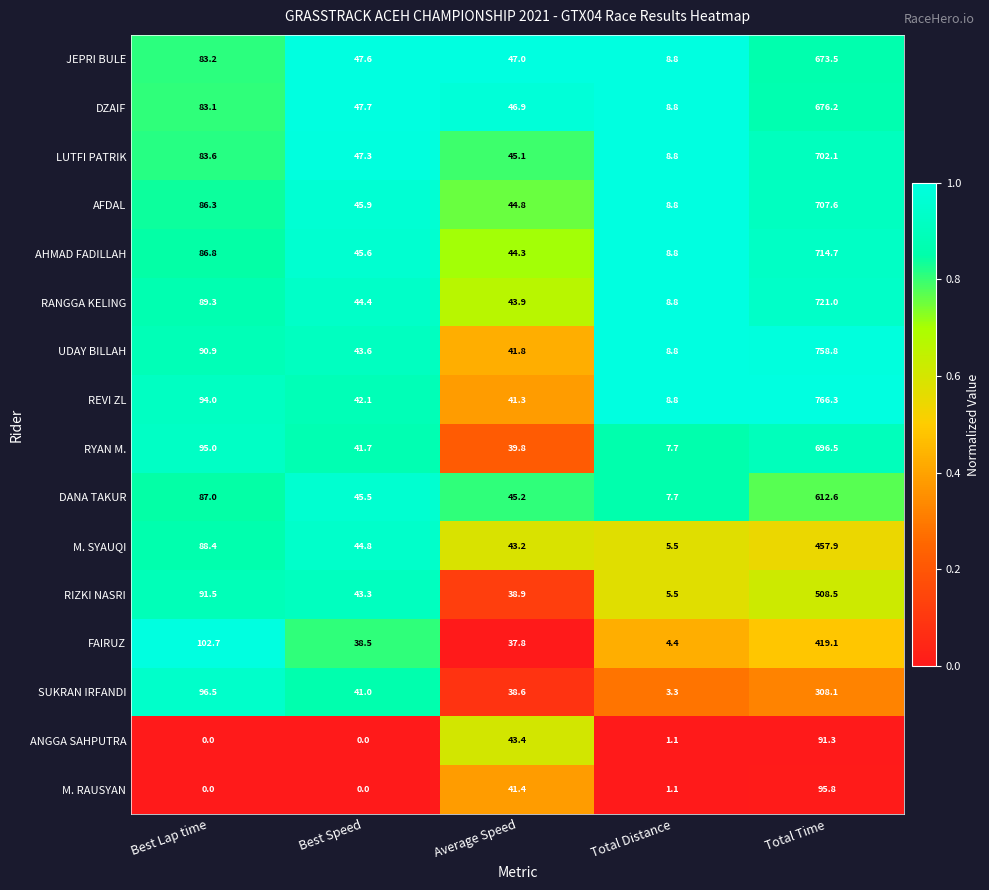

What is the difference between the second highest and minimum values in the DZAIF series?

74.3